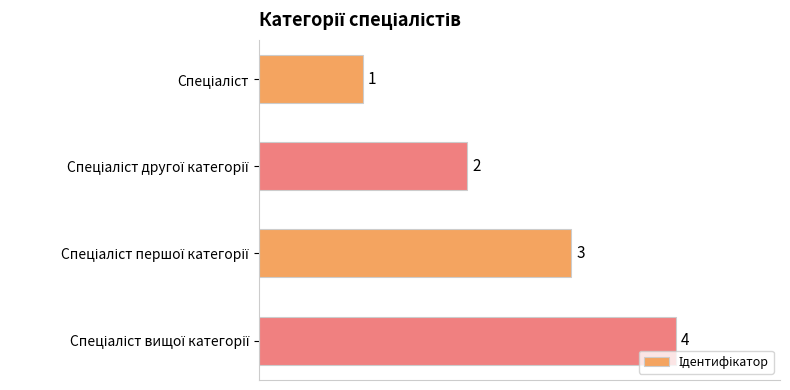

What is the value of the 4th bar from the top?

4